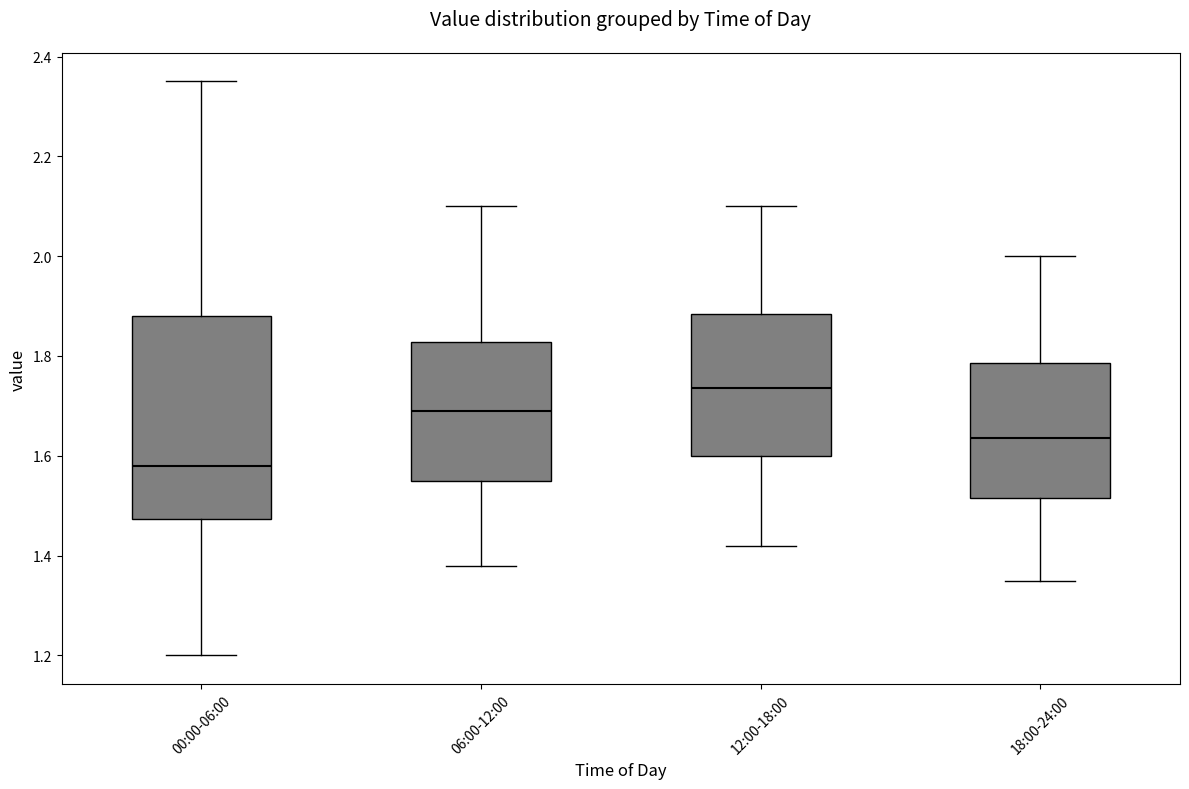

Which box's median line is the highest?

12:00-18:00